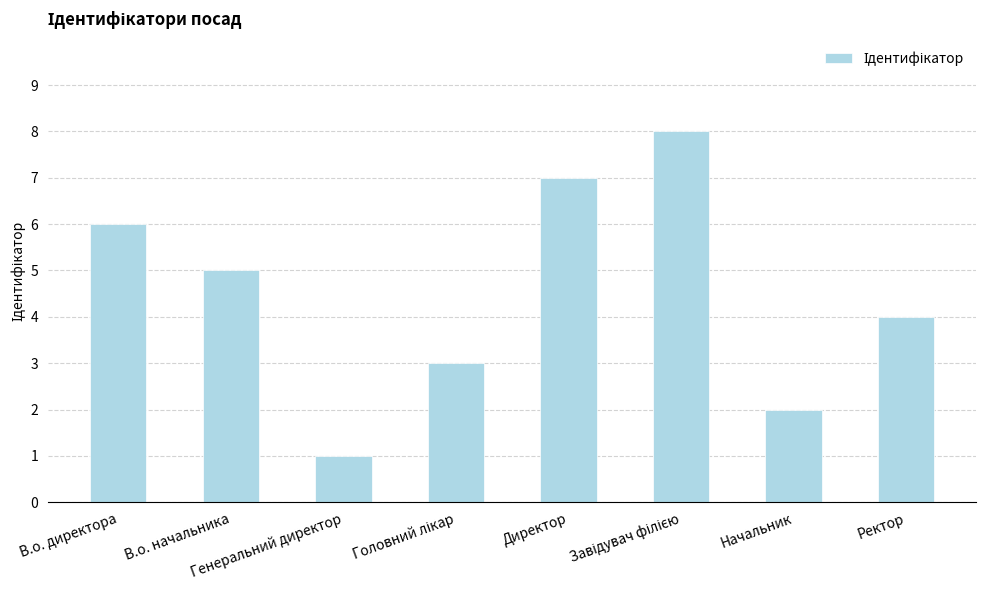

The value at Генеральний директор is 1. True or false?

True